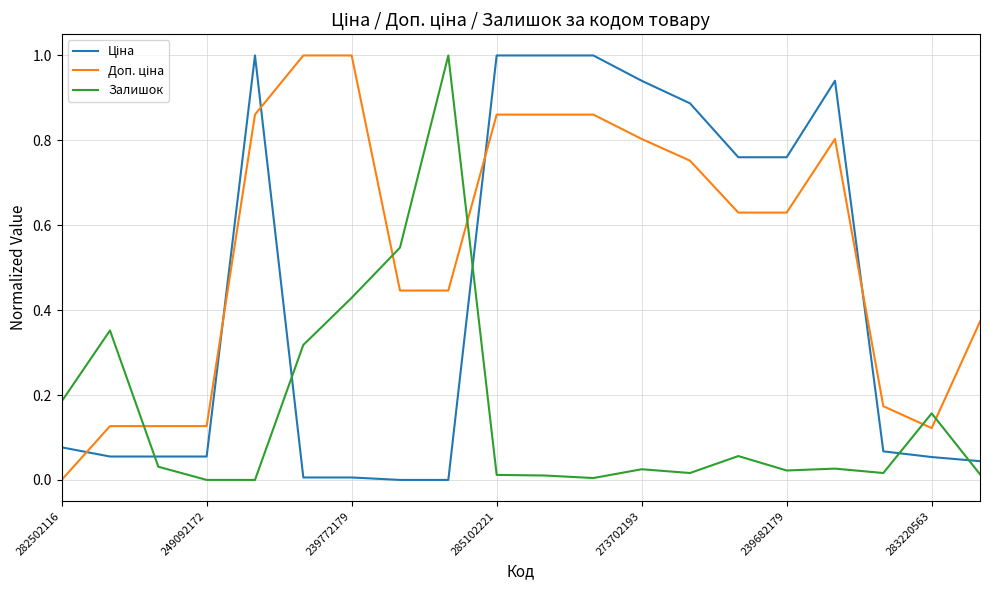

What is the greatest value displayed?

1.0